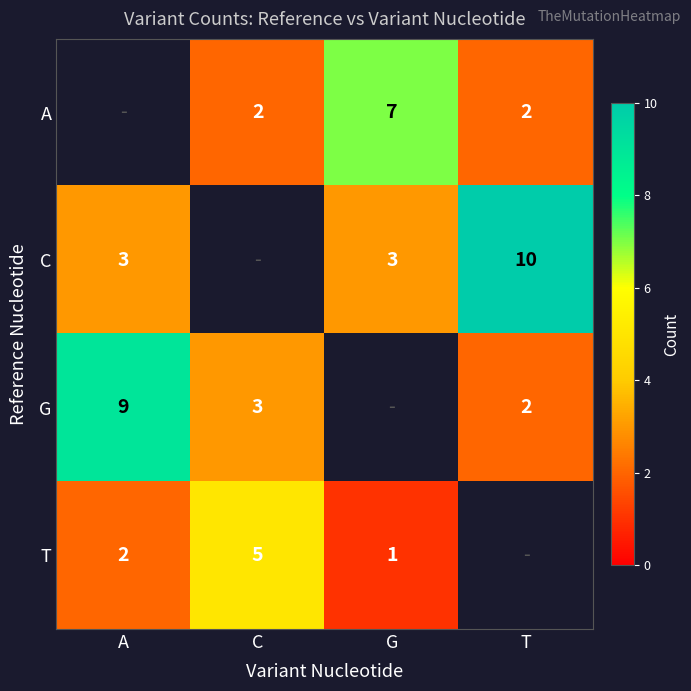

Is it true that A equals 3 at T?

False